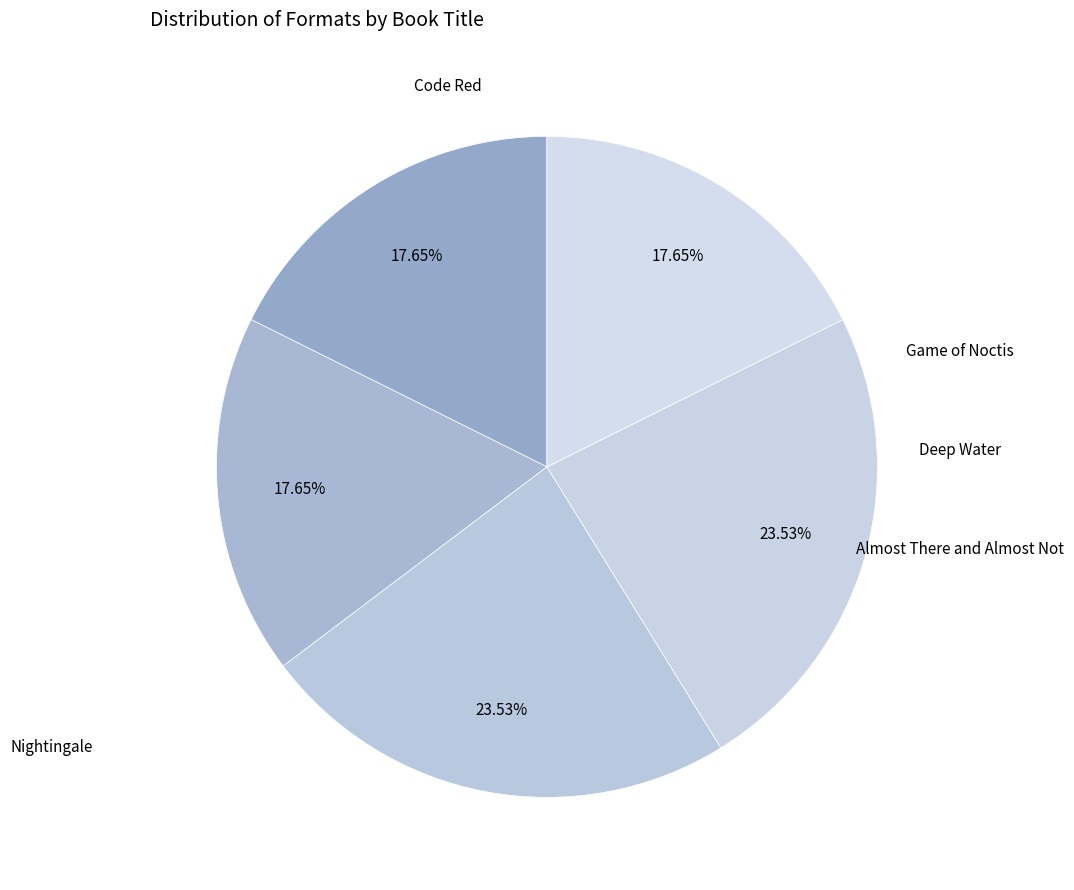

How many slices are in this pie chart?

5